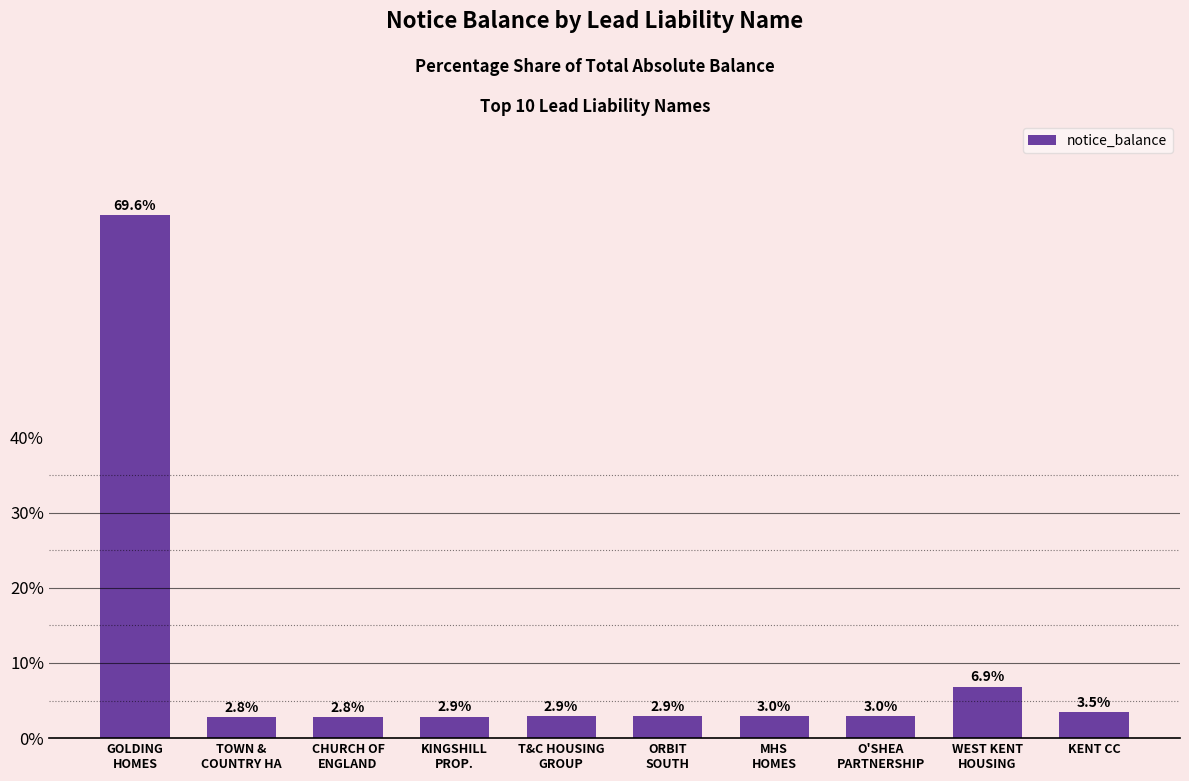

Approximately how many times larger is the value at TOWN &
COUNTRY HA compared to WEST KENT
HOUSING?

0.4